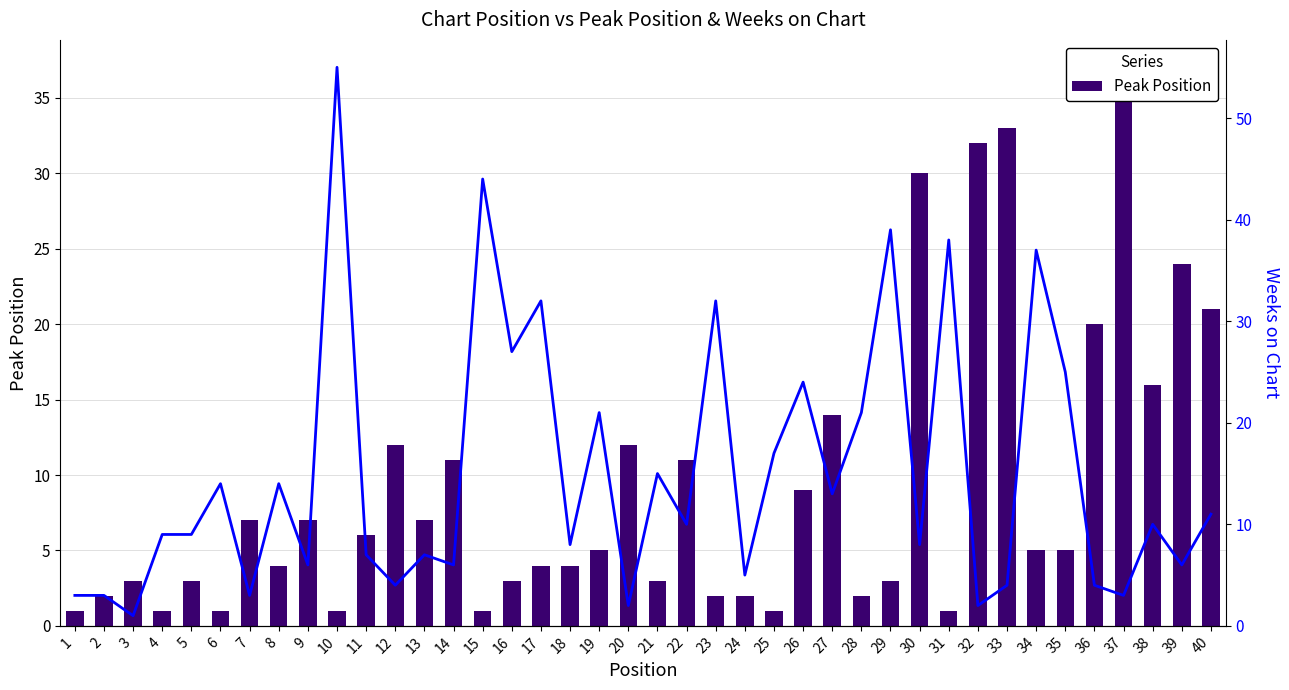

How many data points in Peak Position are less than 5?

19